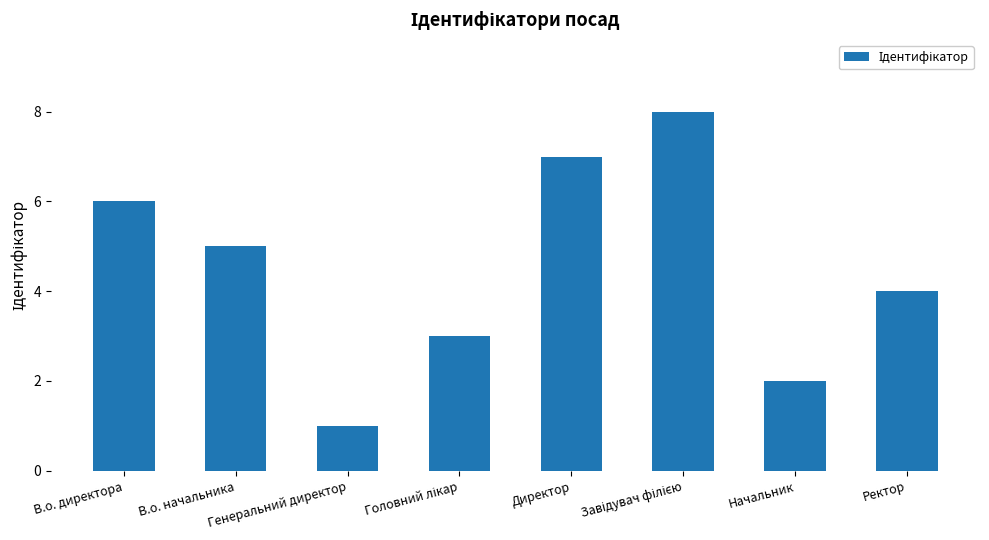

At which category does the chart reach its minimum across all series?

Генеральний директор